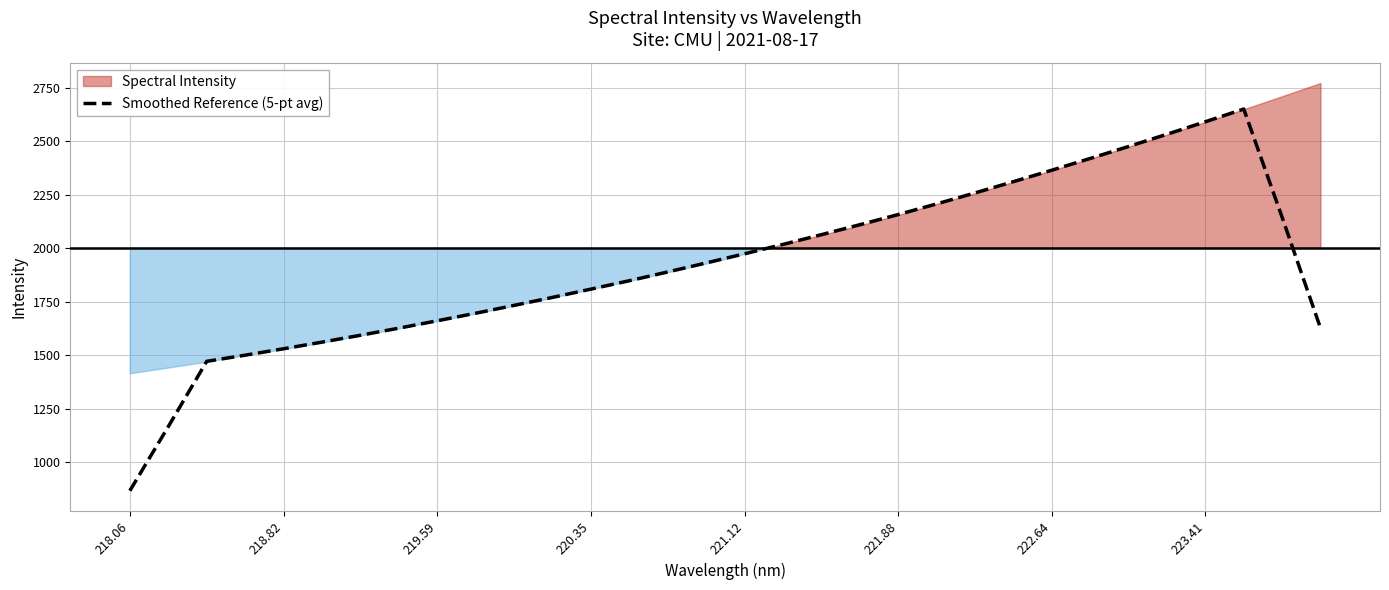

At which label does Smoothed Reference (5-pt avg) reach its minimum?

218.06